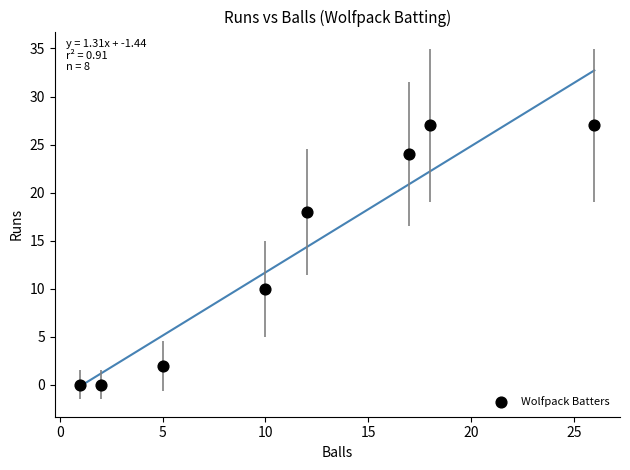

What Y value in the scatter plot is closest to 13?

10